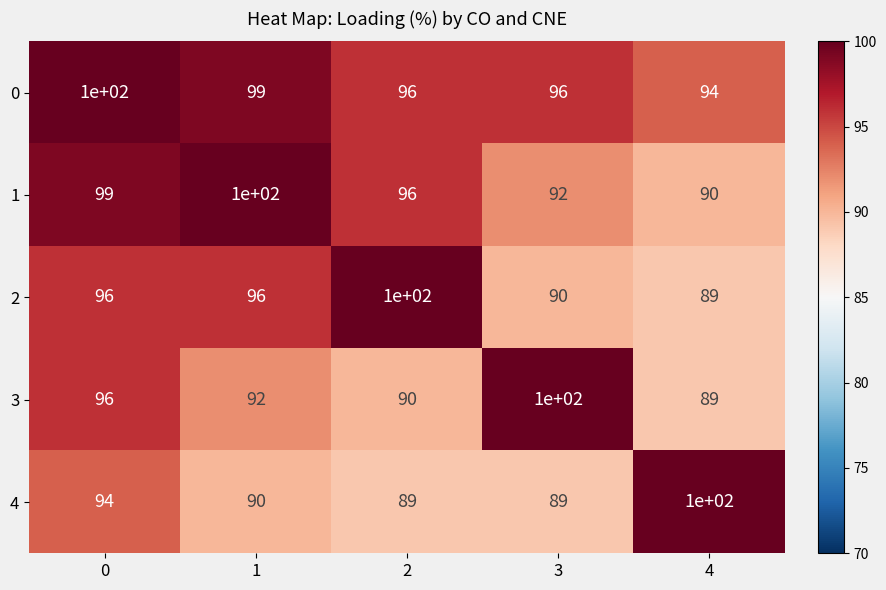

Reading left to right, extract all data points from this chart.

0: 100	99	96	96	94
1: 99	100	96	92	90
2: 96	96	100	90	89
3: 96	92	90	100	89
4: 94	90	89	89	100